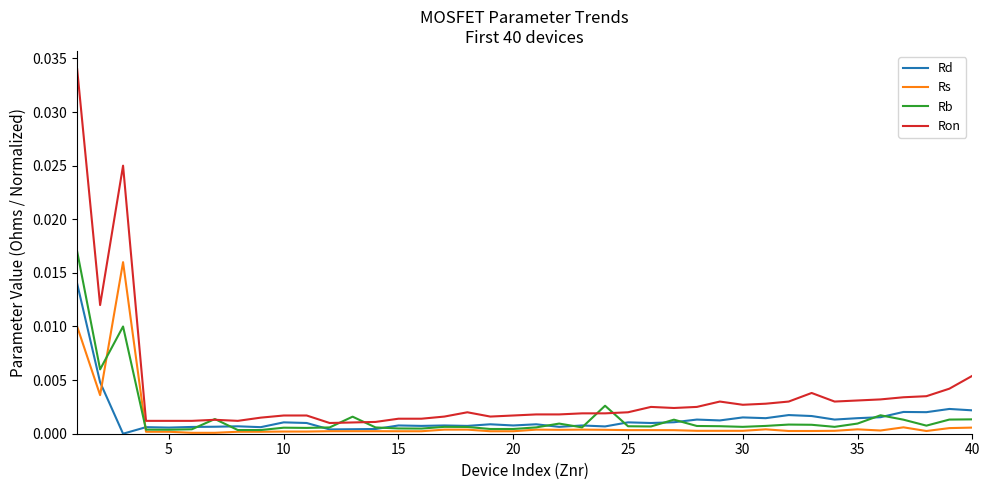

True or false: Rd has more than 1 points higher than both neighbors.

True